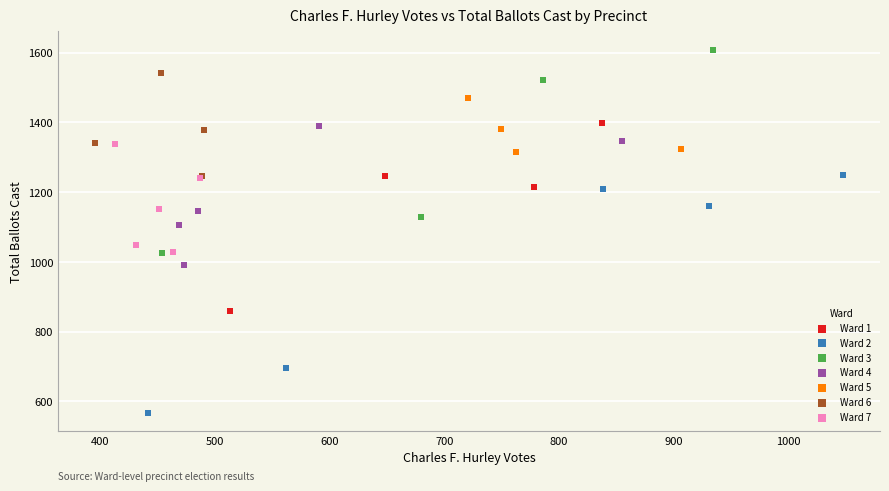

Which series contains the lowest Y value?

Ward 2